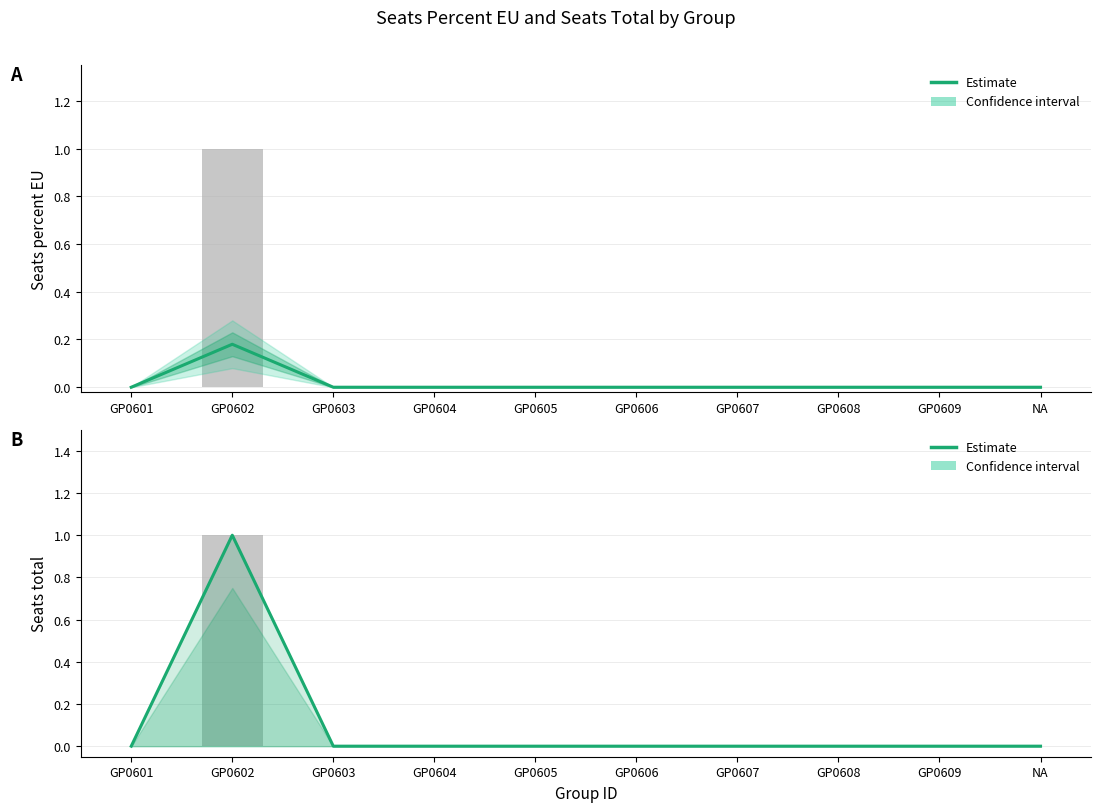

Reading right to left, transcribe all the data shown in this chart.

Estimate: 0.0	0.0	0.0	0.0	0.0	0.0	0.0	0.0	0.2	0.0
Seats Total (Estimate): 0.0	0.0	0.0	0.0	0.0	0.0	0.0	0.0	1.0	0.0